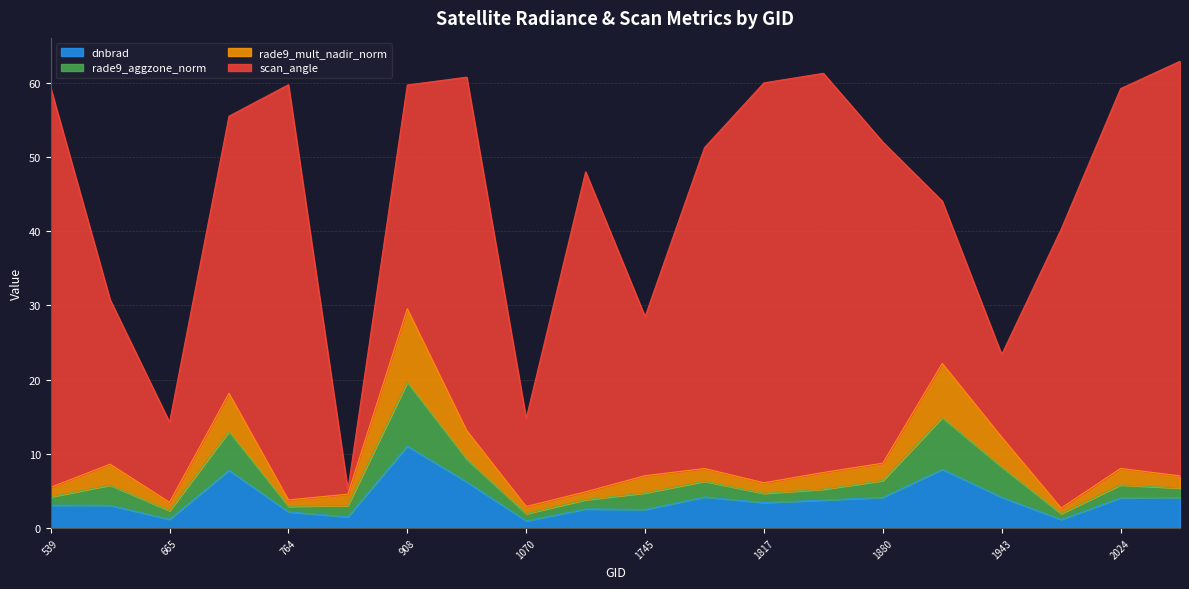

The value of dnbrad at 1943 is 4.2. True or false?

True